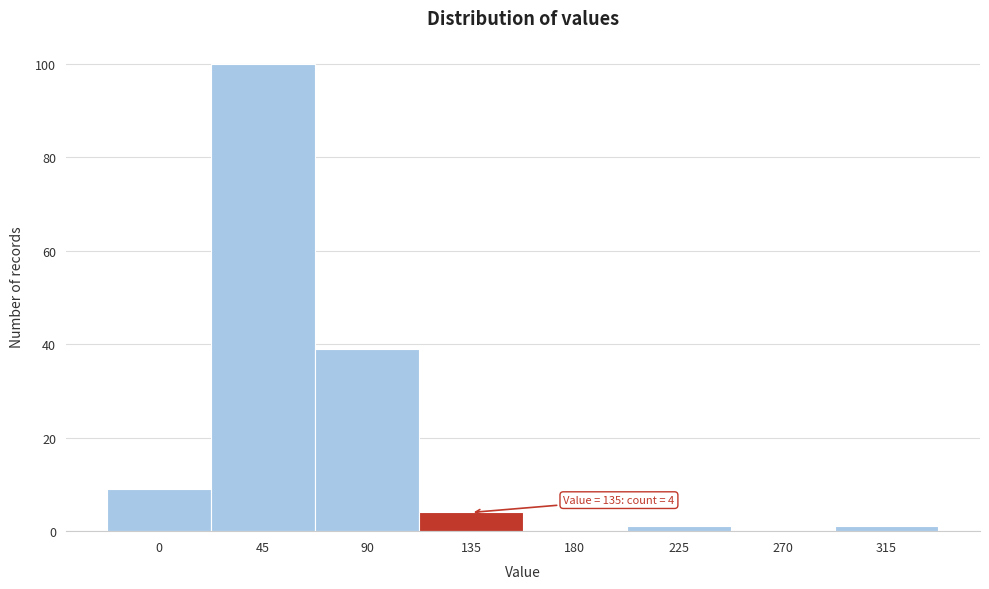

Reading left to right, transcribe all the data shown in this chart.

0=9	45=100	90=39	135=4	180=0	225=1	270=0	315=1